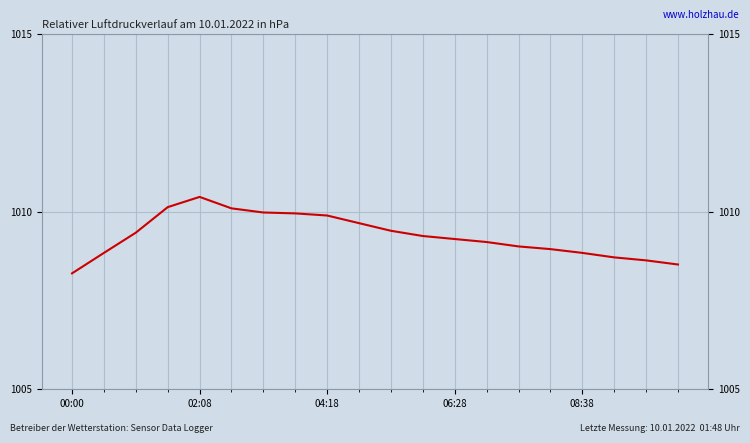

What is the difference between the maximum and minimum values?

2.2